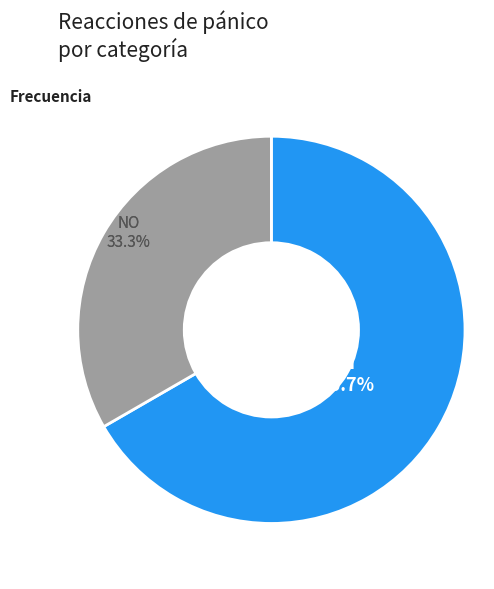

How many slices are in this pie chart?

2